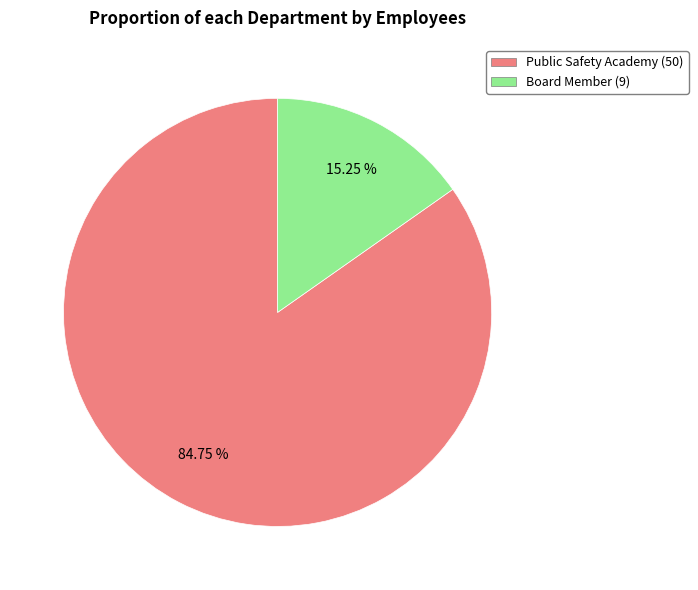

How many slices are in this pie chart?

2